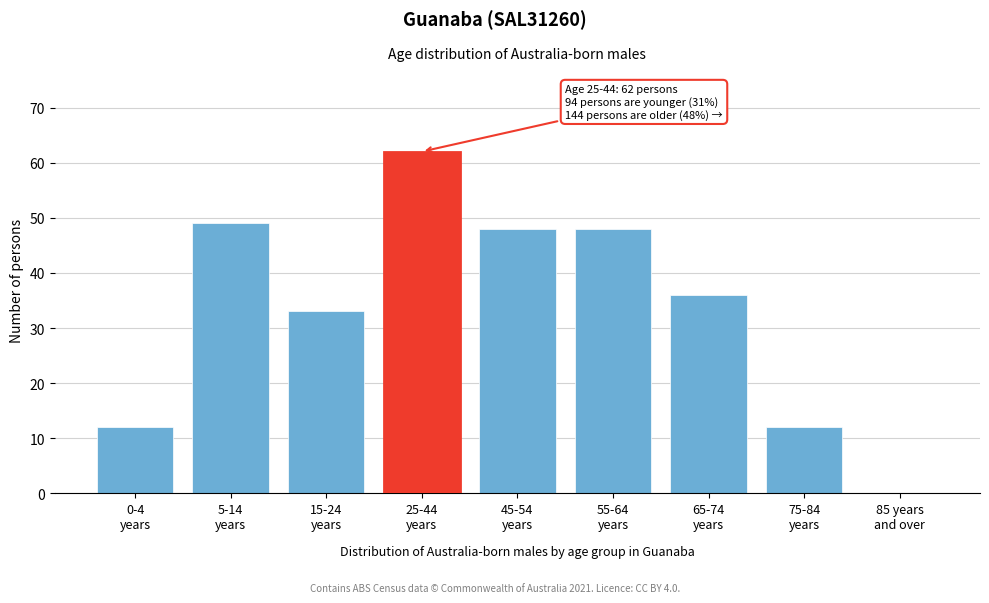

What is the sum of all values?

300